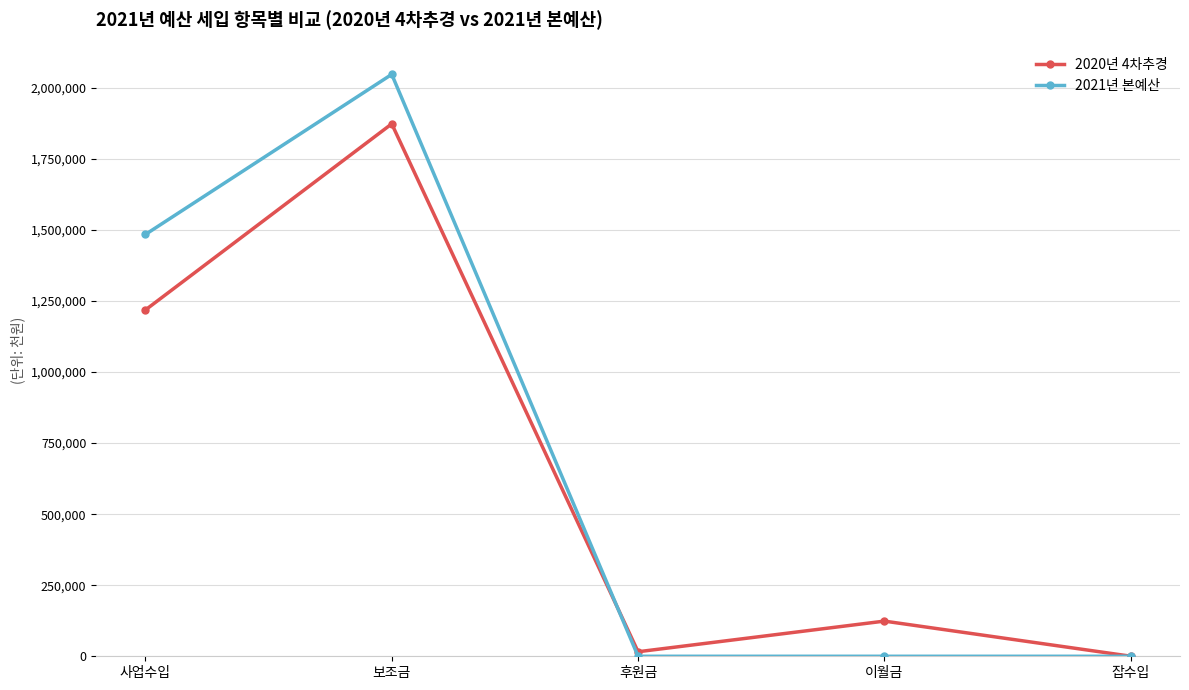

Which series changed the most between 보조금 and 잡수입?

2021년 본예산